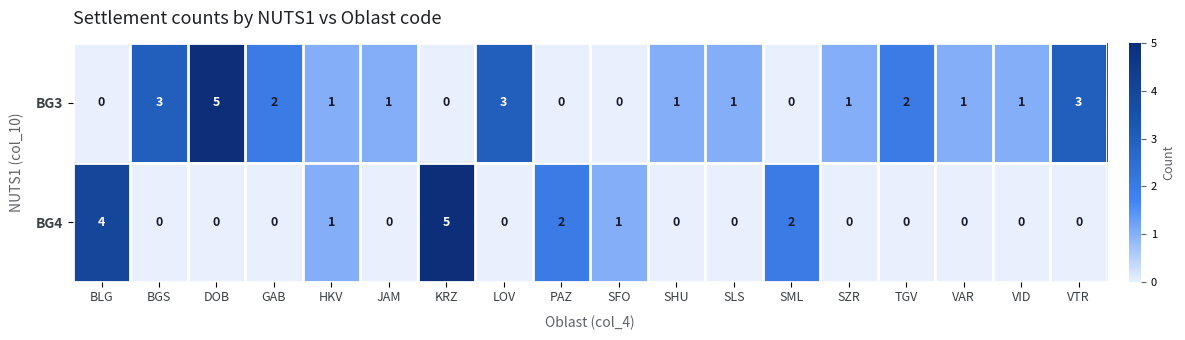

What is the sum of the BG4 values at SLS and KRZ?

5